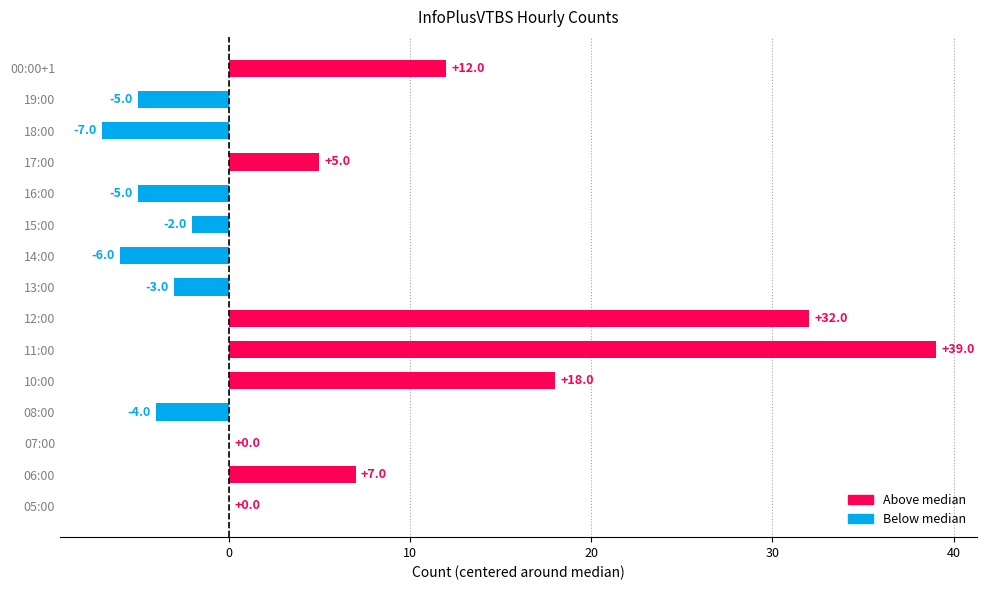

Count the number of data series in this chart.

1